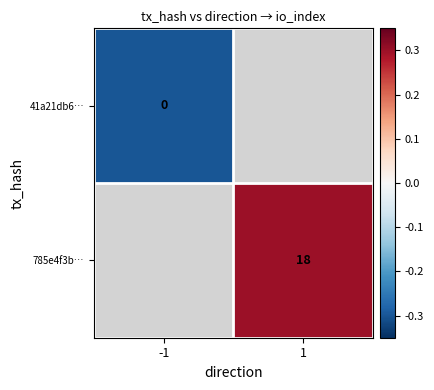

The value of 785e4f3b… at 1 is 5.5. True or false?

False